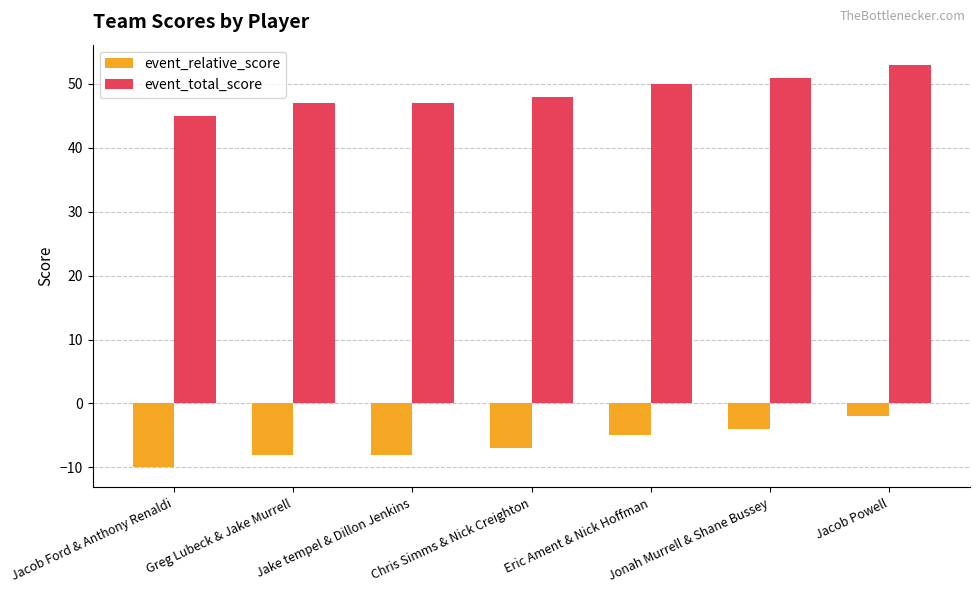

Does the chart contain stacked bars?

No